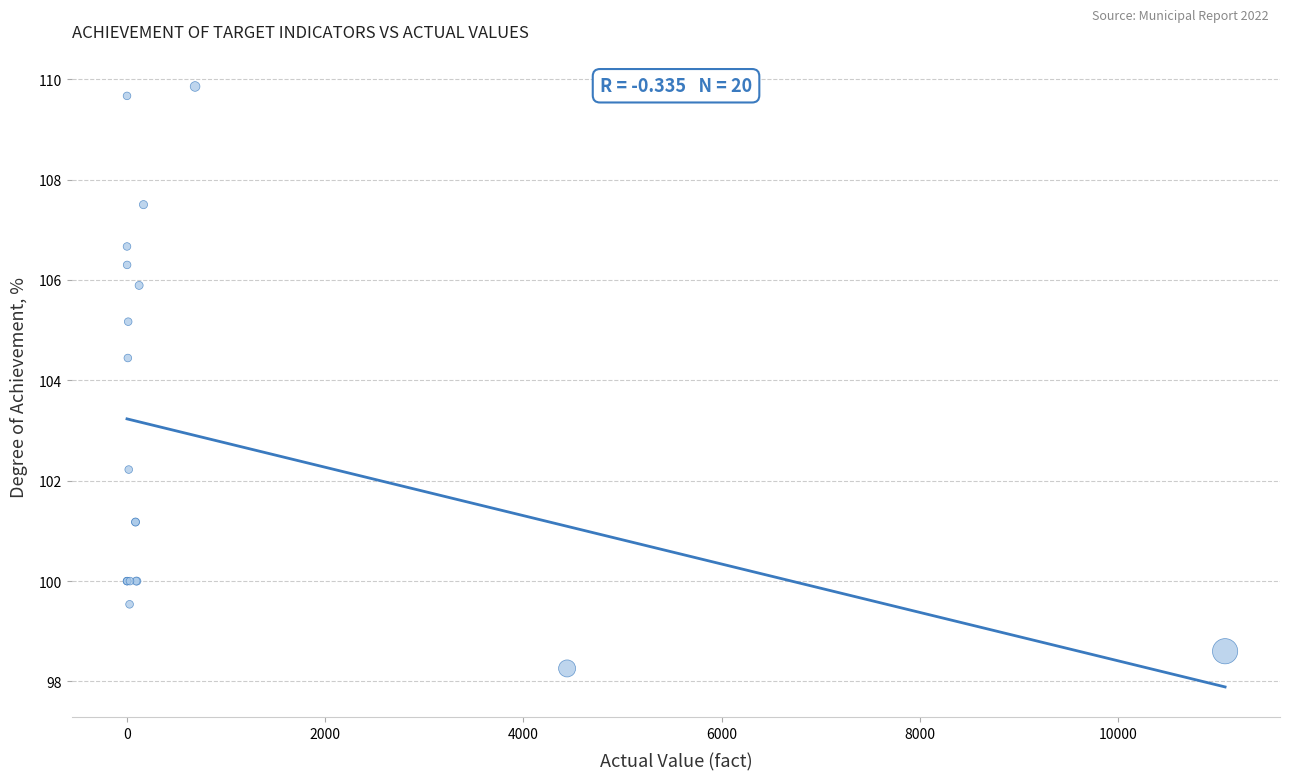

What Y value in the scatter plot is closest to 104?

104.4